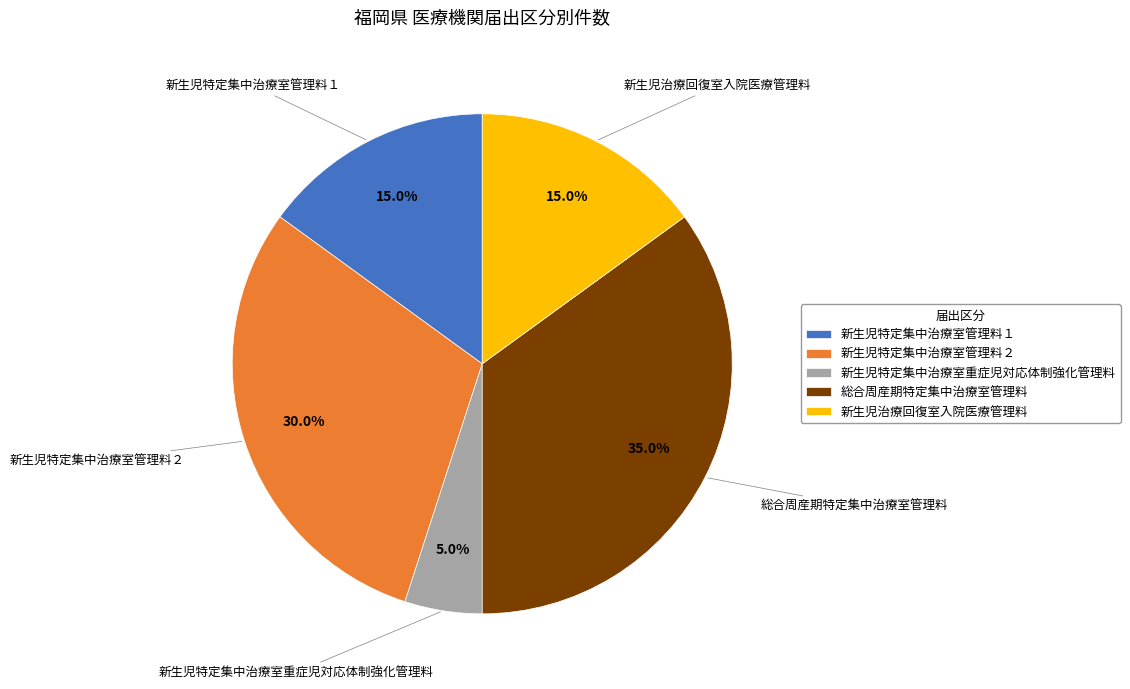

What is the smallest slice in the pie chart?

新生児特定集中治療室重症児対応体制強化管理料